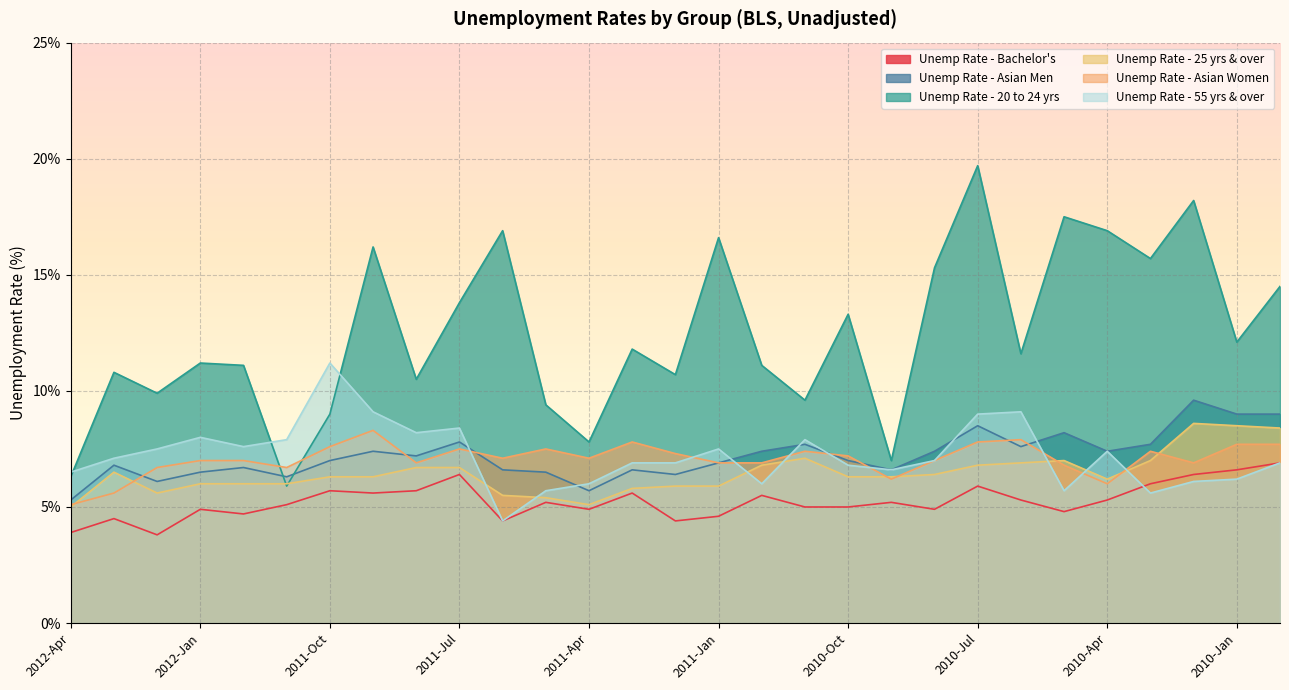

What position from the left is 2012-Mar?

2